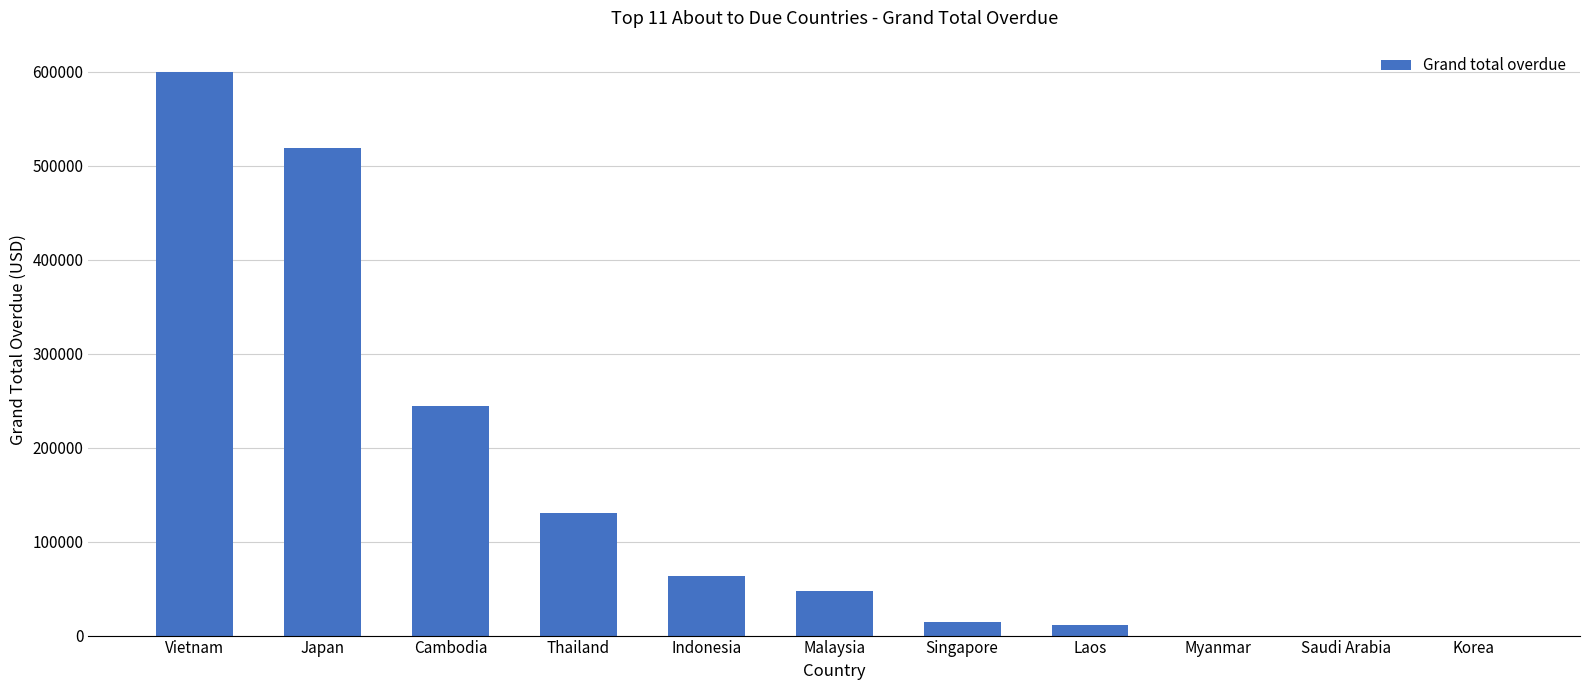

The chart shows a value of 63019.4 at Indonesia. True or false?

True